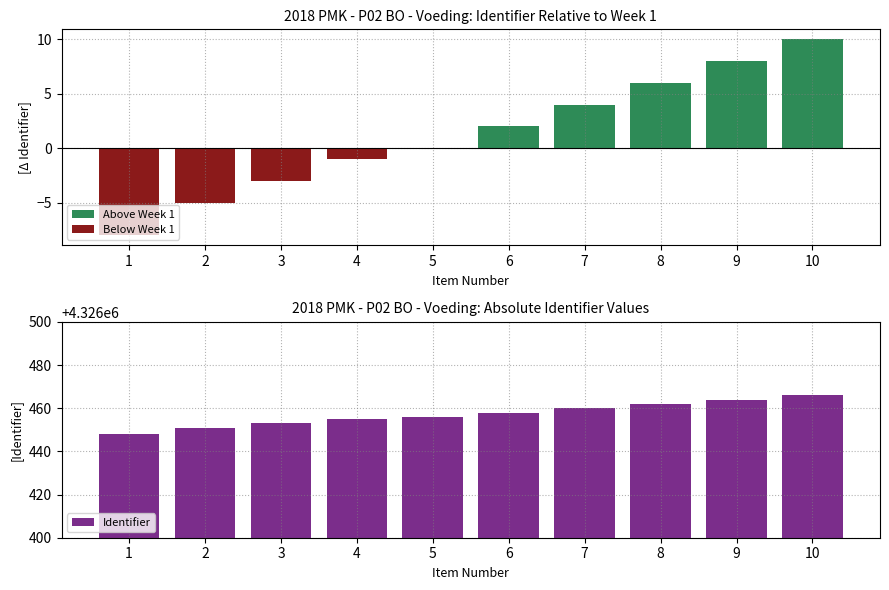

What are all the series names shown in the legend?

Above Week 1, Below Week 1, Identifier